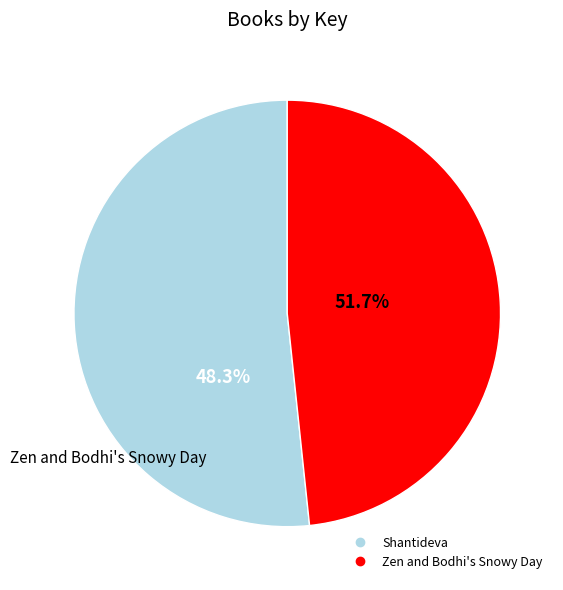

Combined, what portion of the pie is Zen and Bodhi's Snowy Day and Shantideva?

100.0%